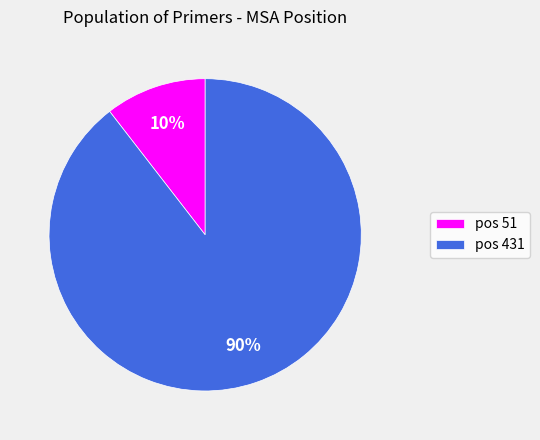

What is the largest slice in the pie chart?

pos 431